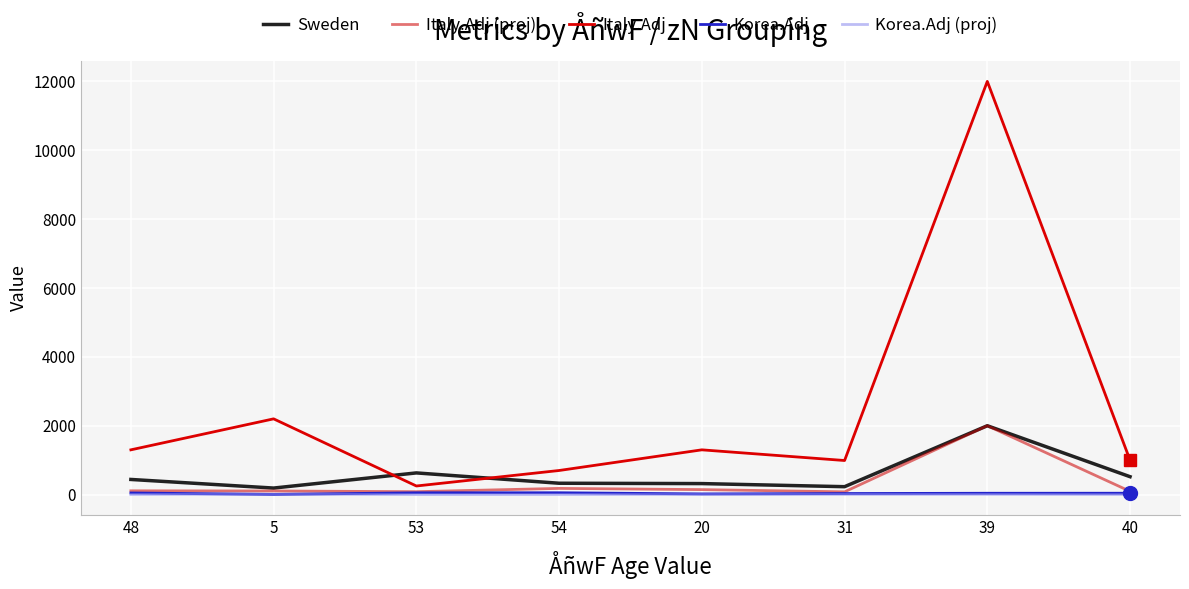

What is the value of the Korea.Adj point at the 6th from the left?

31.0